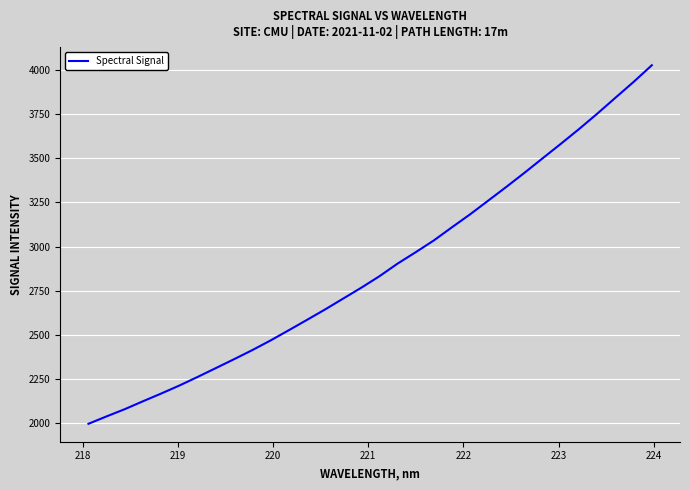

What is the smallest value displayed?

1997.7